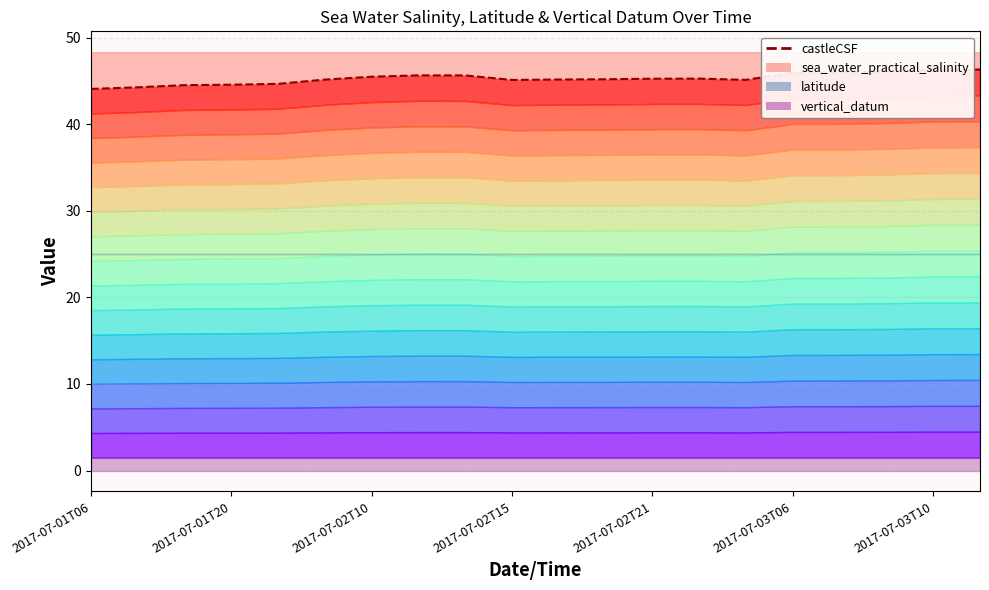

Does the chart display data point markers on the line(s)?

No